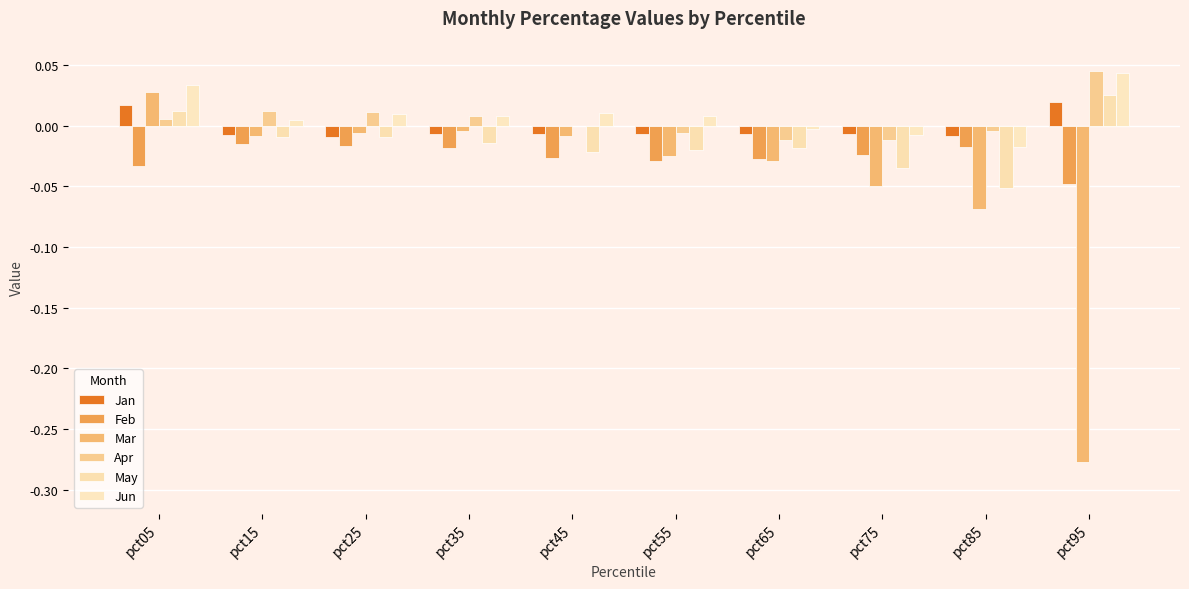

Are the bars grouped side by side (vs. stacked)?

Yes